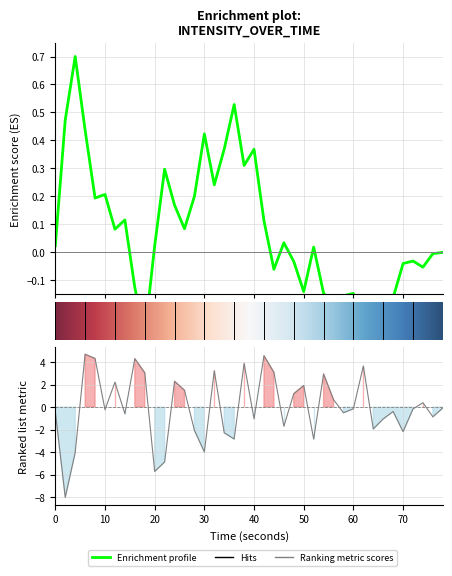

How many interior local peaks (higher than both neighbors) does the data have?

12